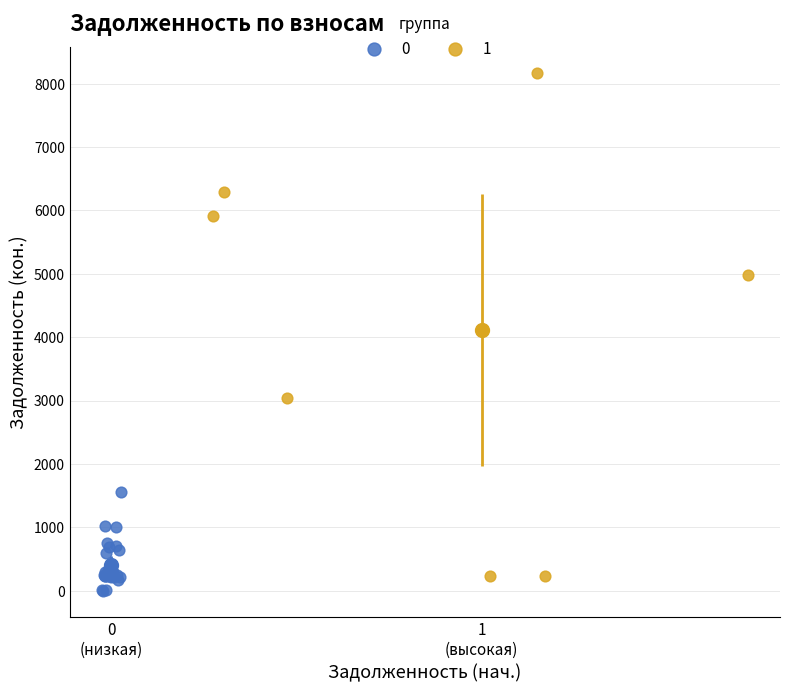

Which series has the widest spread of Y values?

1